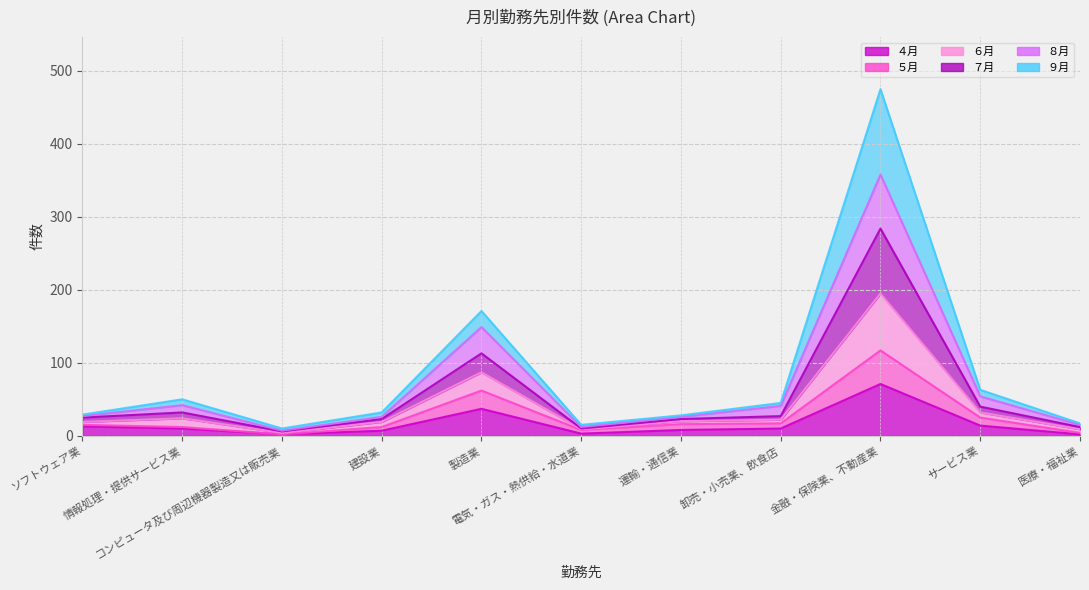

True or false: ８月 and ７月 intersect in this chart.

False